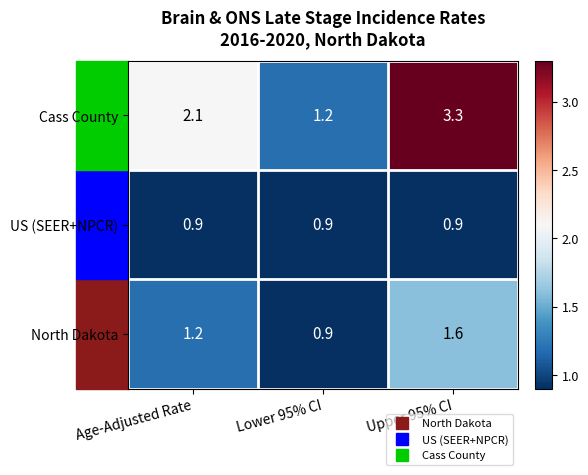

Read the North Dakota value at Lower 95% CI.

0.9